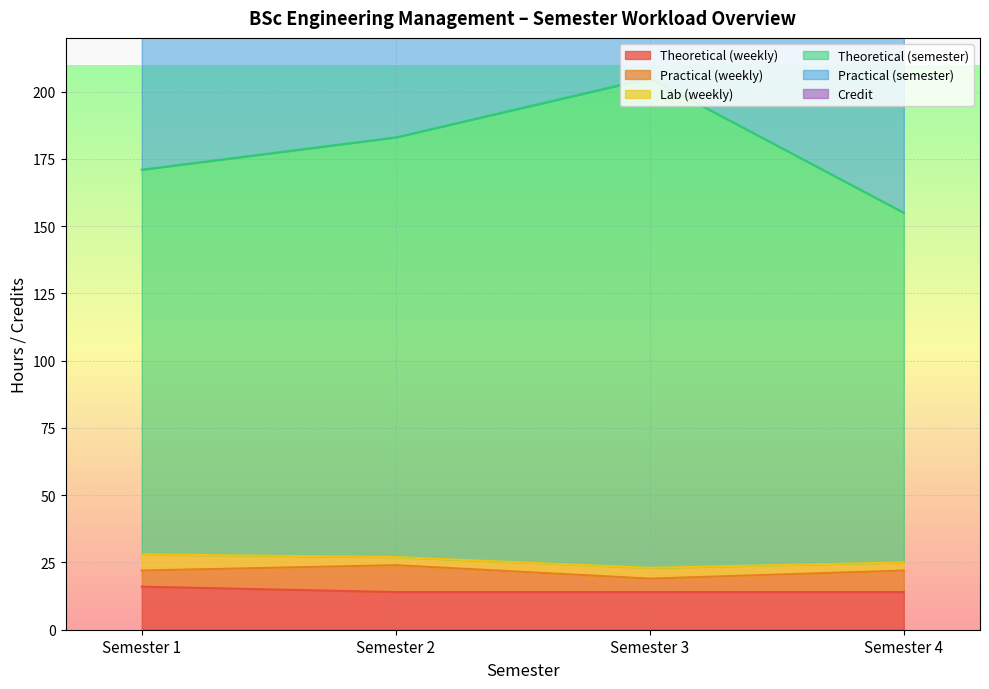

At which label does Practical (semester) reach its peak?

Semester 2